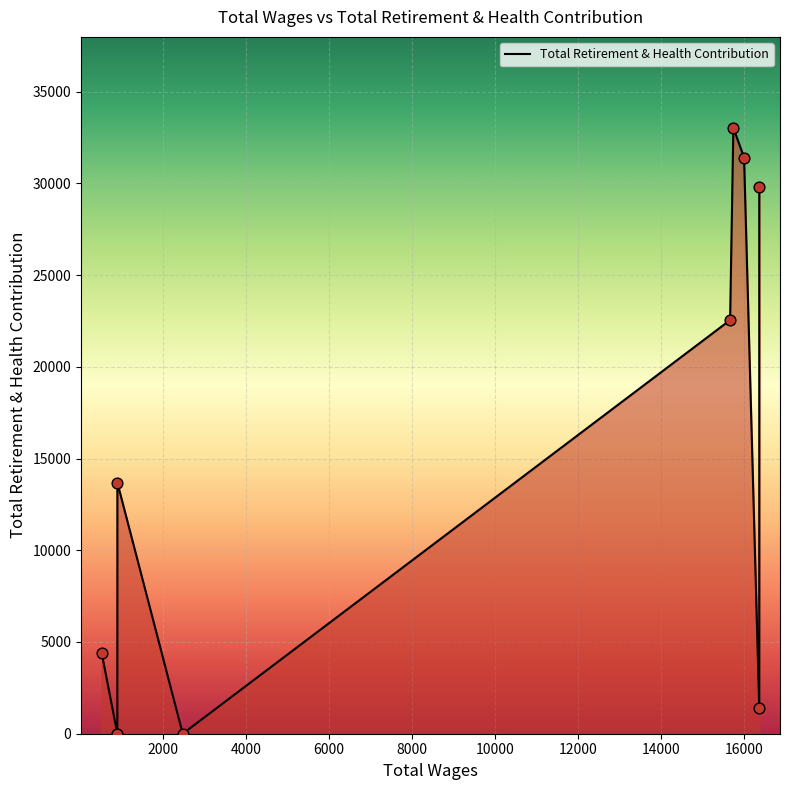

Between 900.0 and 900.0, which is larger?

900.0